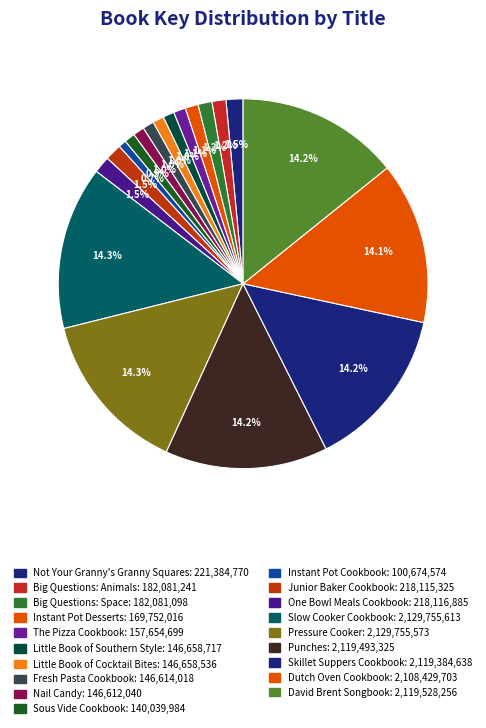

Does Junior Baker Cookbook represent more than half of the total?

No